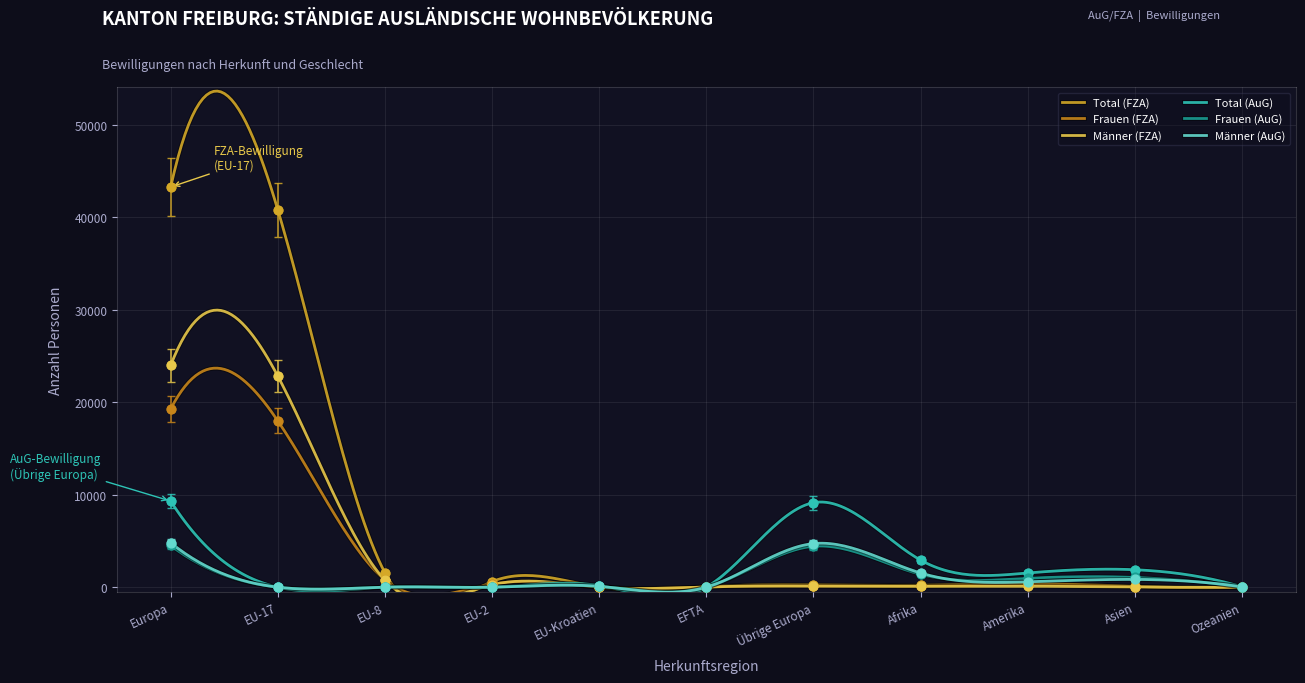

Which series contains the lowest Y value?

Männer (AuG)